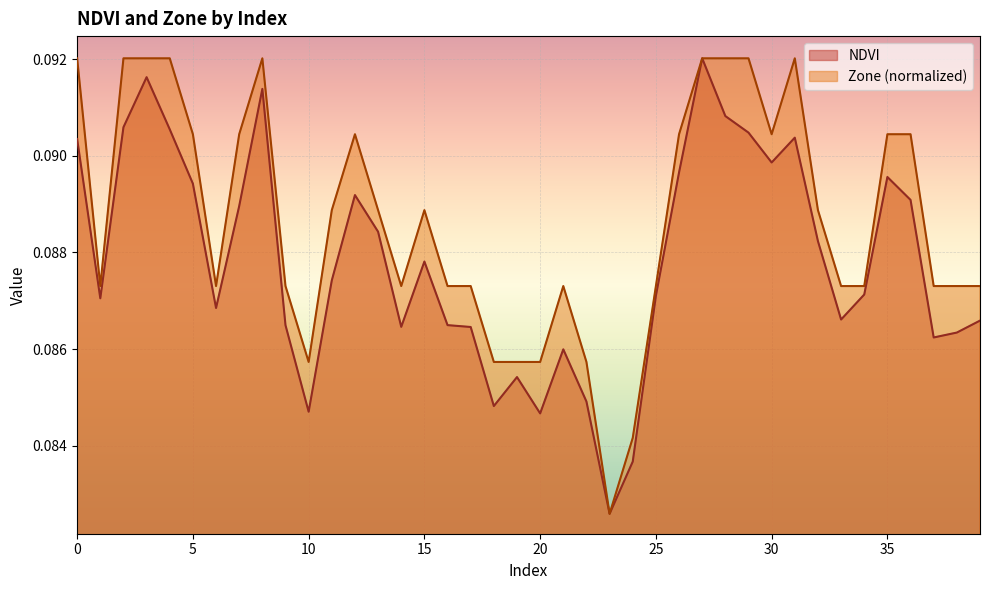

What is the value of the NDVI point at the 2nd from the left?

0.1